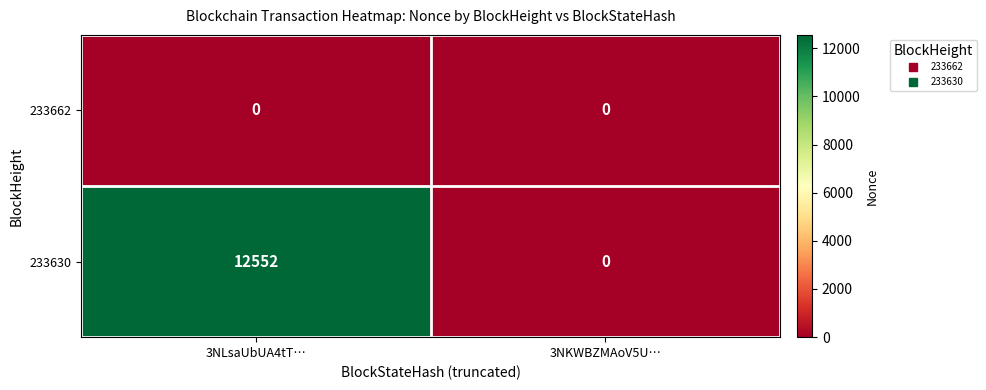

What is the difference between the 233630 values at 3NLsaUbUA4tT… and 3NKWBZMAoV5U…?

12552